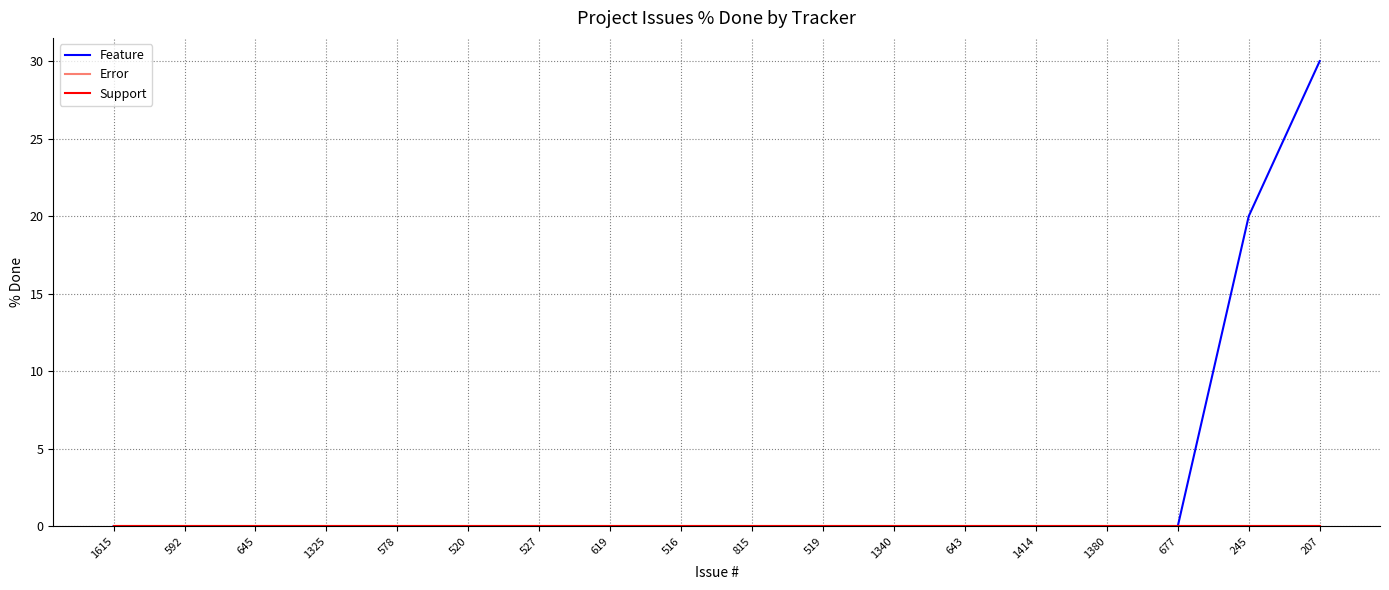

Does the chart display data point markers on the line(s)?

No